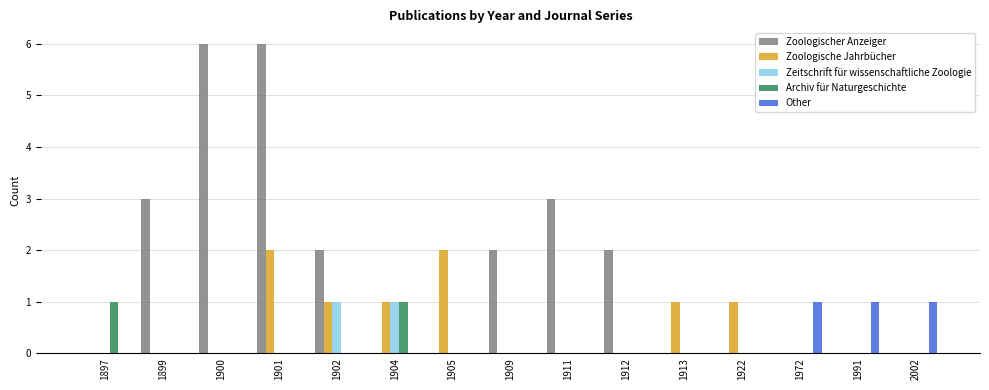

How many groups of bars are there?

15